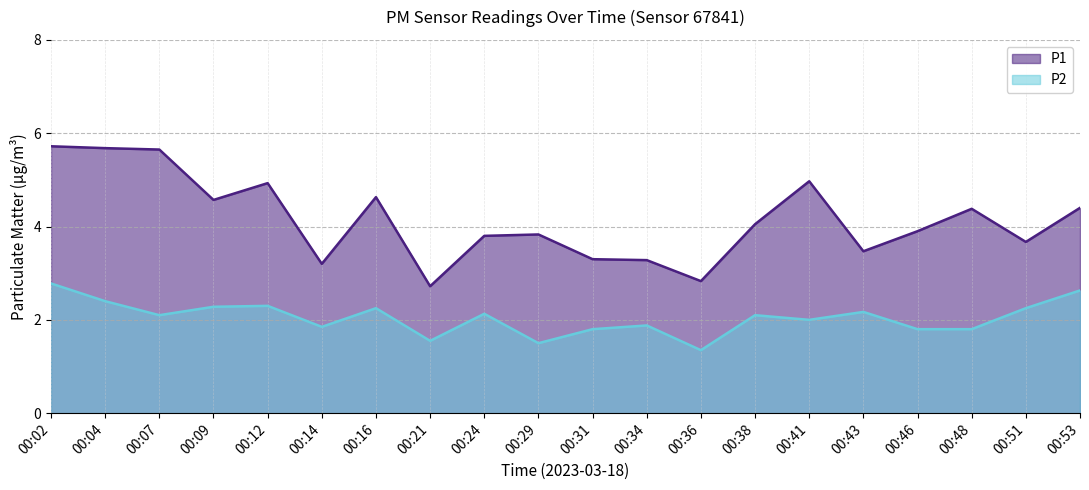

Which series has the largest total across all categories?

P1